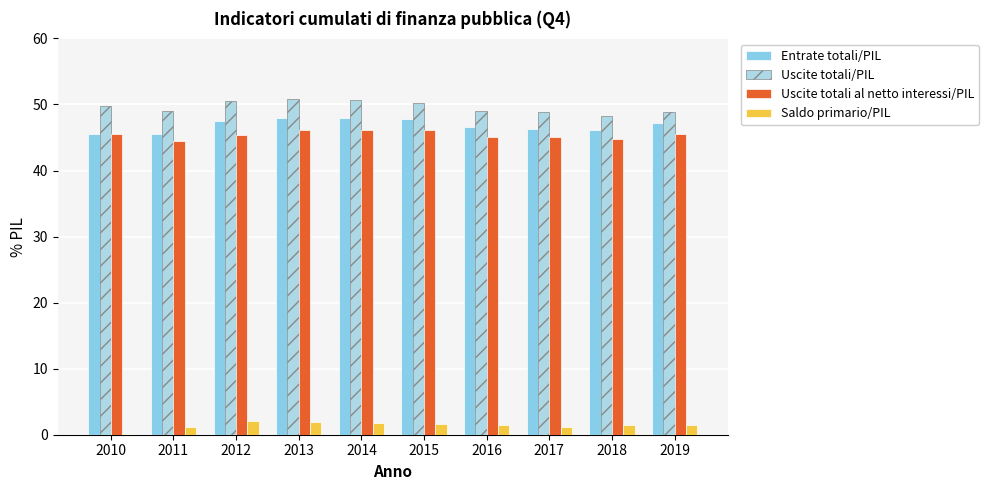

How many distinct data groups are displayed?

4